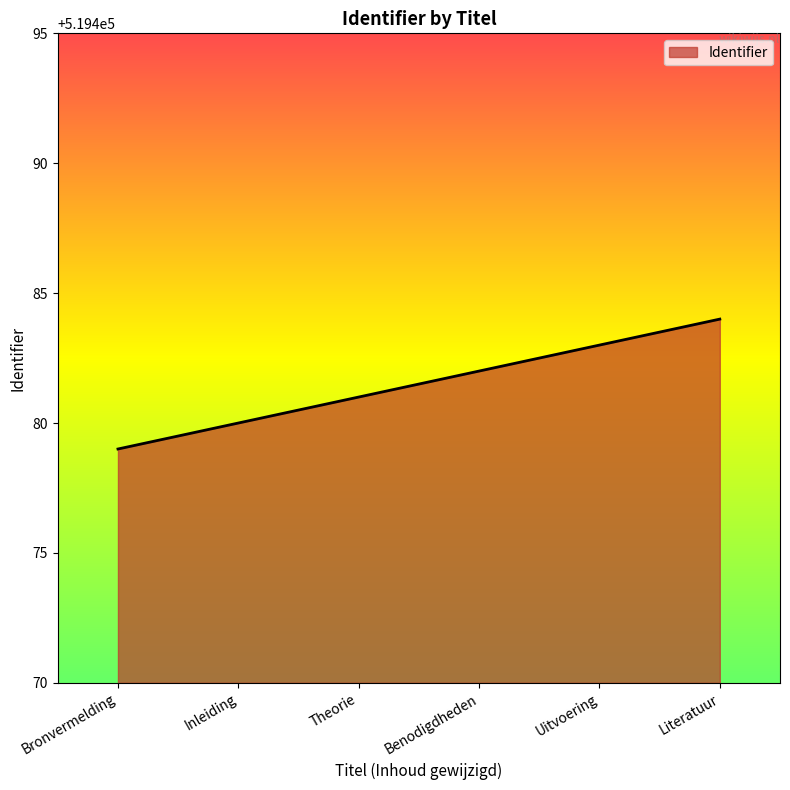

Which has a higher value, Benodigdheden or Uitvoering?

Uitvoering